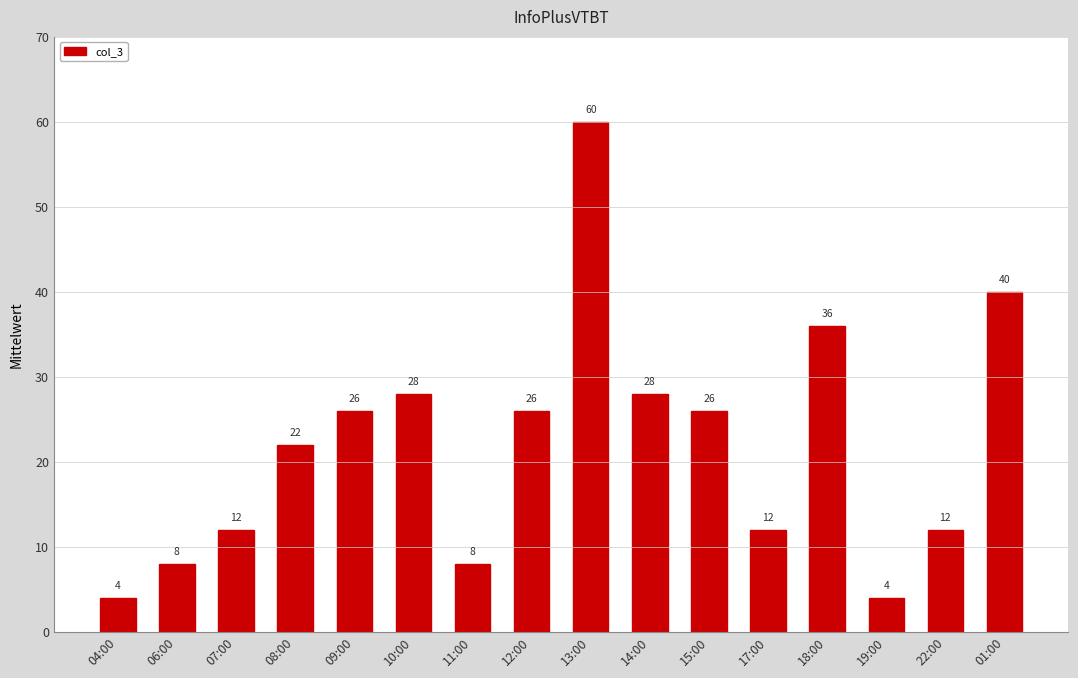

Reading left to right, list all the values displayed in this chart.

4	8	12	22	26	28	8	26	60	28	26	12	36	4	12	40